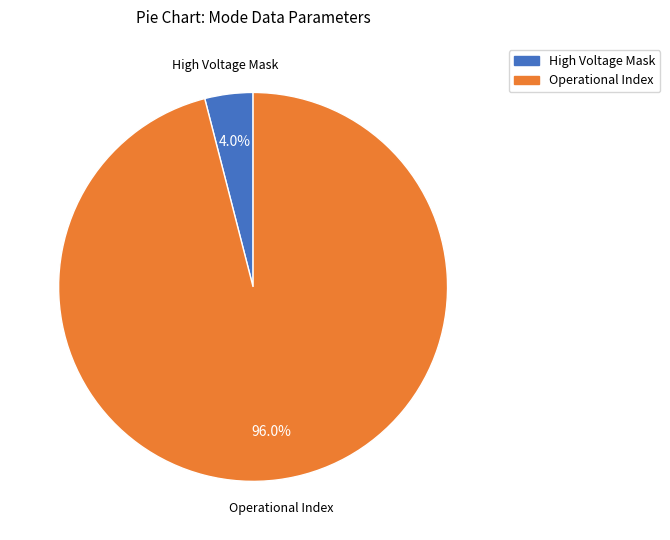

Is there a majority slice in this chart?

Yes